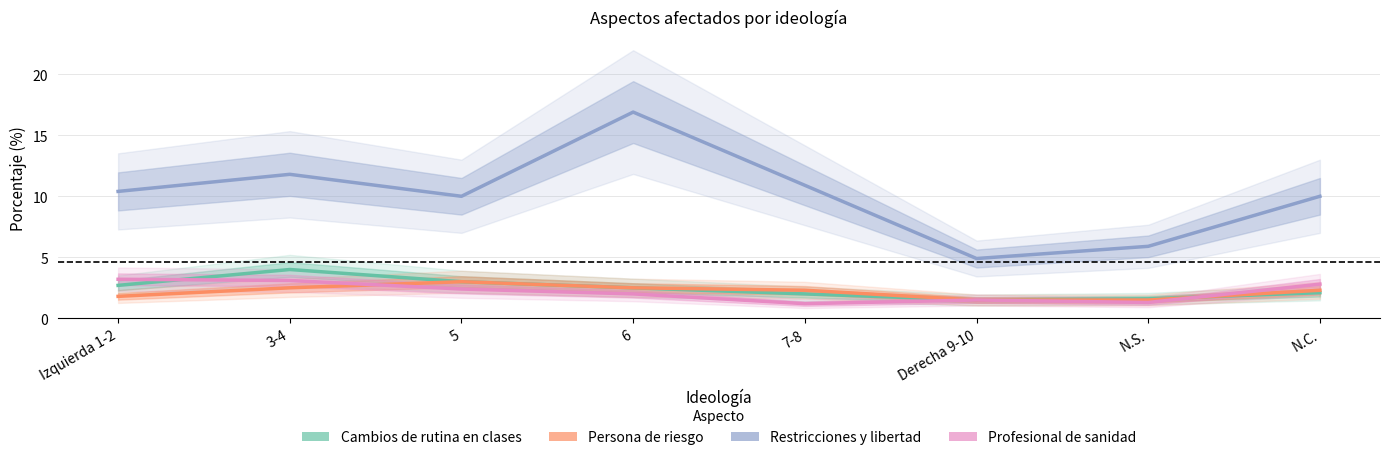

How many values in the Cambios de rutina en clases series are below 2?

2